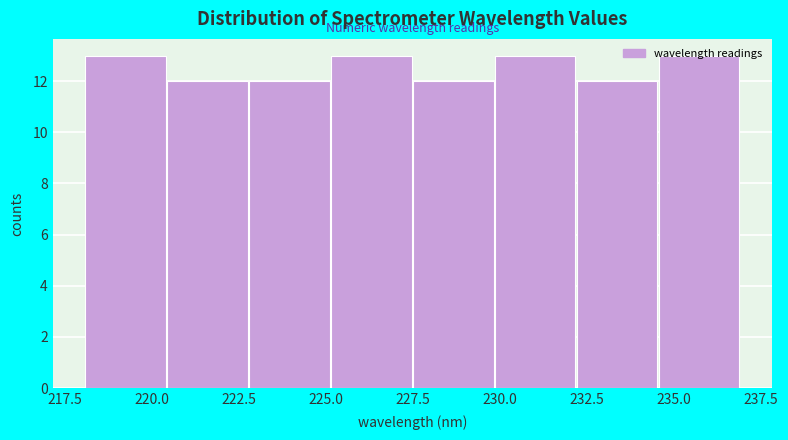

Reading left to right, transcribe this chart: for each bar, give the range it covers on the x-axis and its height. Neither the bar edges nor the heights are printed on the chart, so give them approximately, as read against the axes.

218.0 to 220.5: 13
220.5 to 223.0: 12
223.0 to 225.0: 12
225.0 to 227.5: 13
227.5 to 230.0: 12
230.0 to 232.0: 13
232.0 to 234.5: 12
234.5 to 237.0: 13